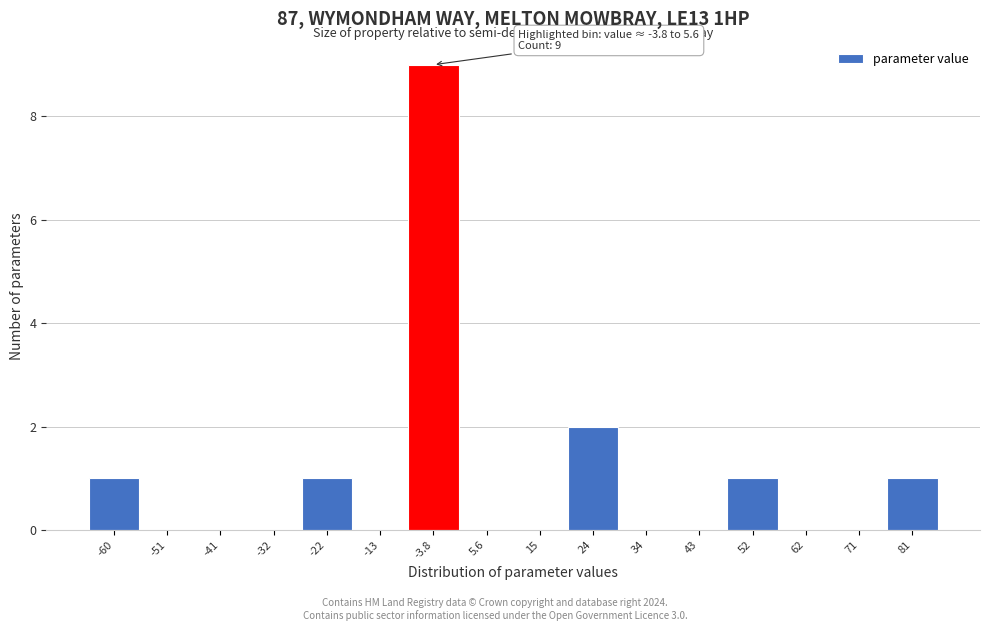

Reading left to right, what are all the values shown in this chart?

-60=1	-51=0	-41=0	-32=0	-22=1	-13=0	-3.8=9	5.6=0	15=0	24=2	34=0	43=0	52=1	62=0	71=0	81=1